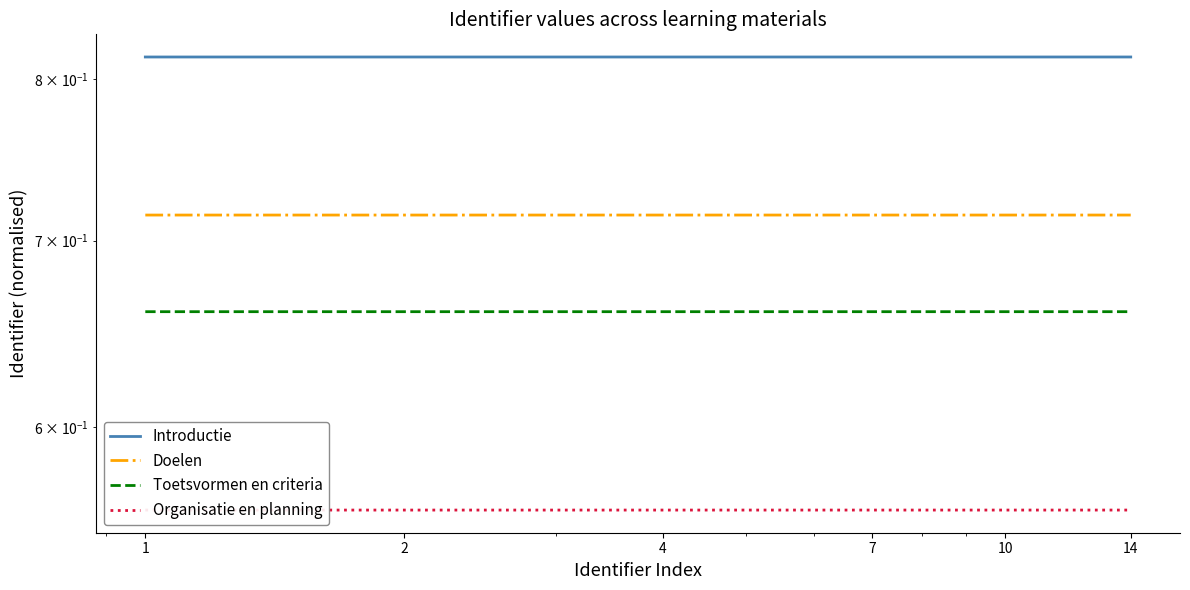

The value of Introductie at 8 is 1.3. True or false?

False